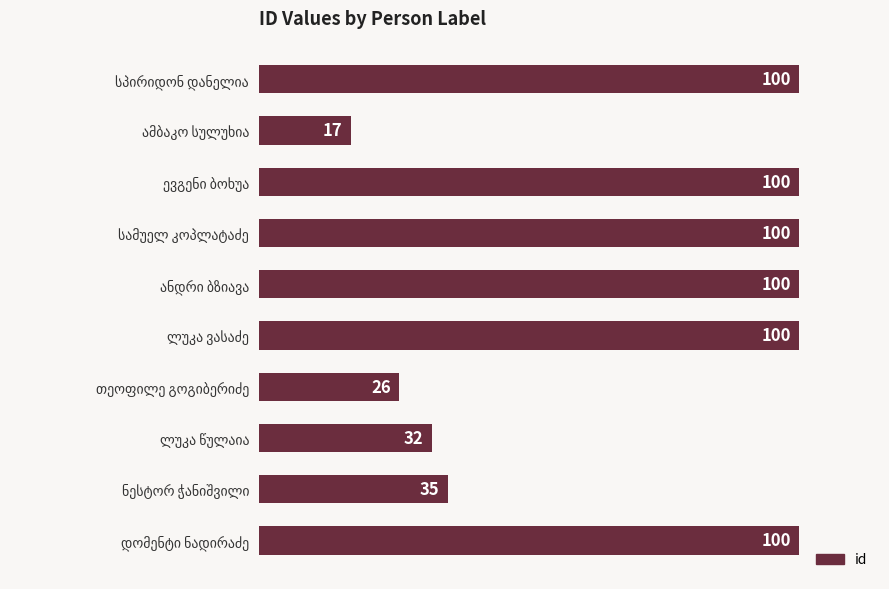

What is the smallest value displayed?

17